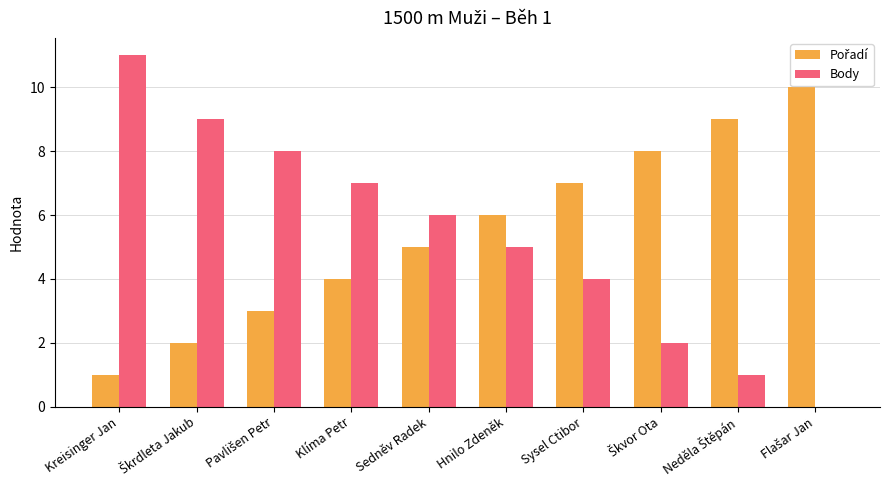

At which category is the sum across all series the highest?

Kreisinger Jan